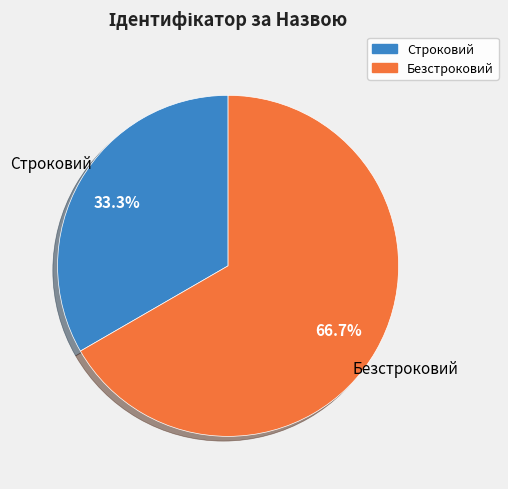

Is it true that Строковий is 20% of the pie?

False